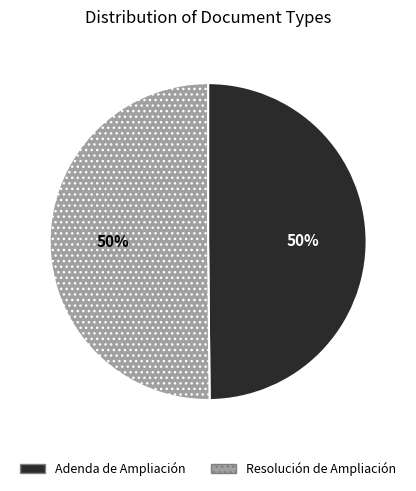

To the nearest percent, what percentage of the pie is Adenda de Ampliación?

50%